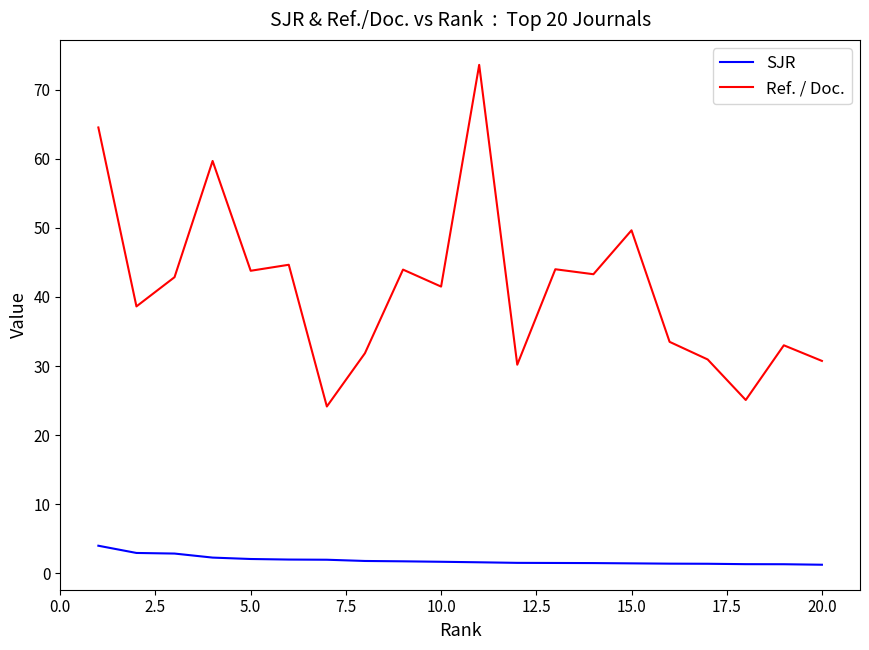

In Ref. / Doc., how many points are higher than both neighbors (excluding endpoints)?

7